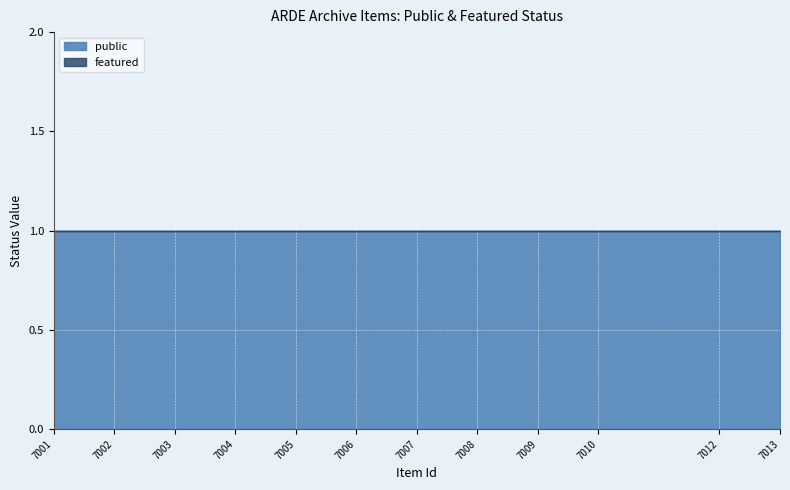

True or false: public and featured intersect in this chart.

False